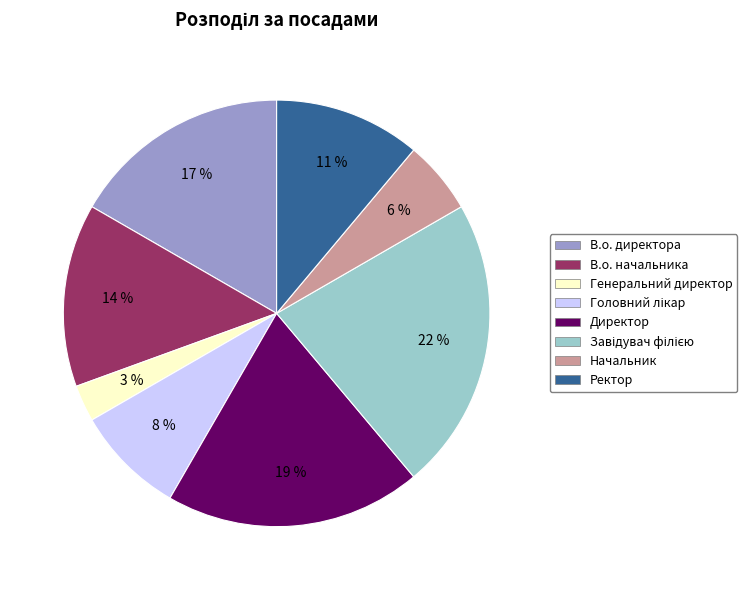

To the nearest percent, what is the difference between the largest and smallest slice percentages?

19%